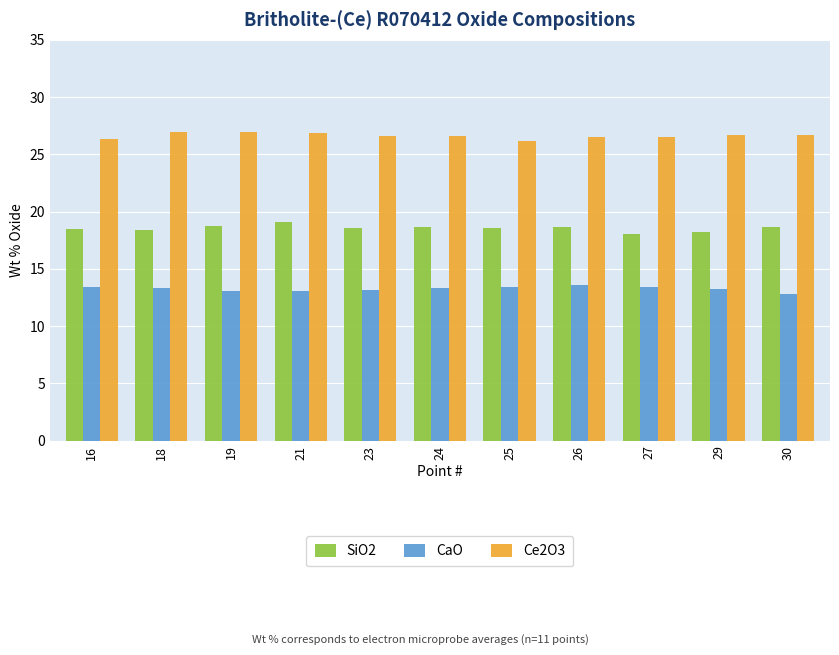

What is the value of the Ce2O3 bar at the 1st from the left?

26.4